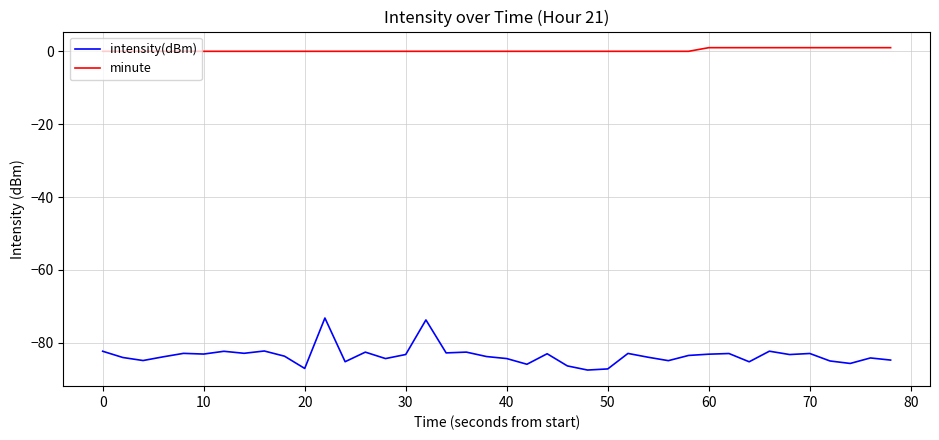

True or false: intensity(dBm) and minute cross at least once.

False